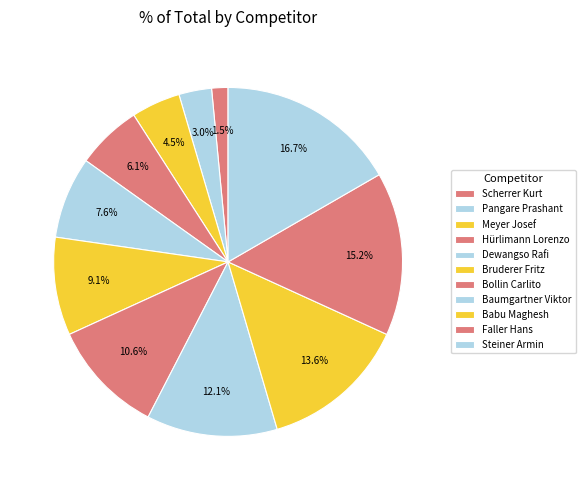

Is Baumgartner Viktor the majority of the pie?

No